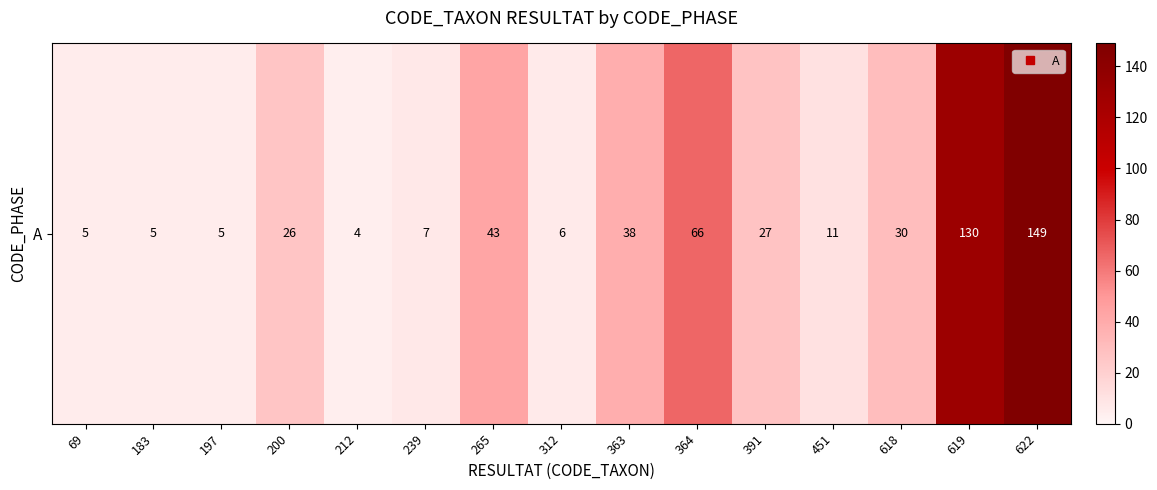

What is the average value?

37